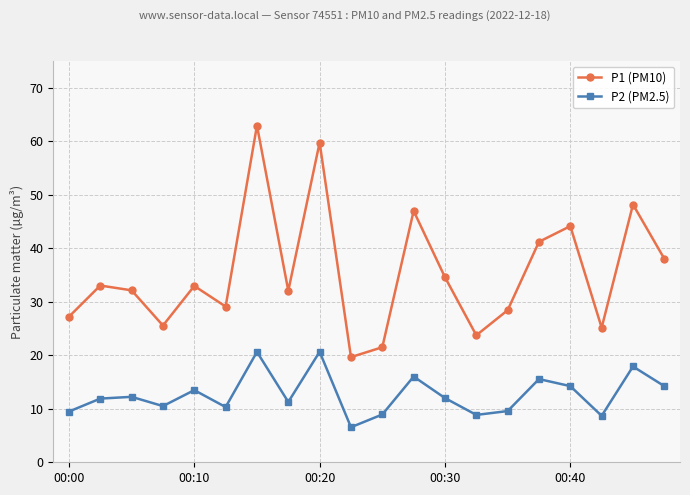

True or false: P2 (PM2.5) has more than 2 points higher than both neighbors.

True